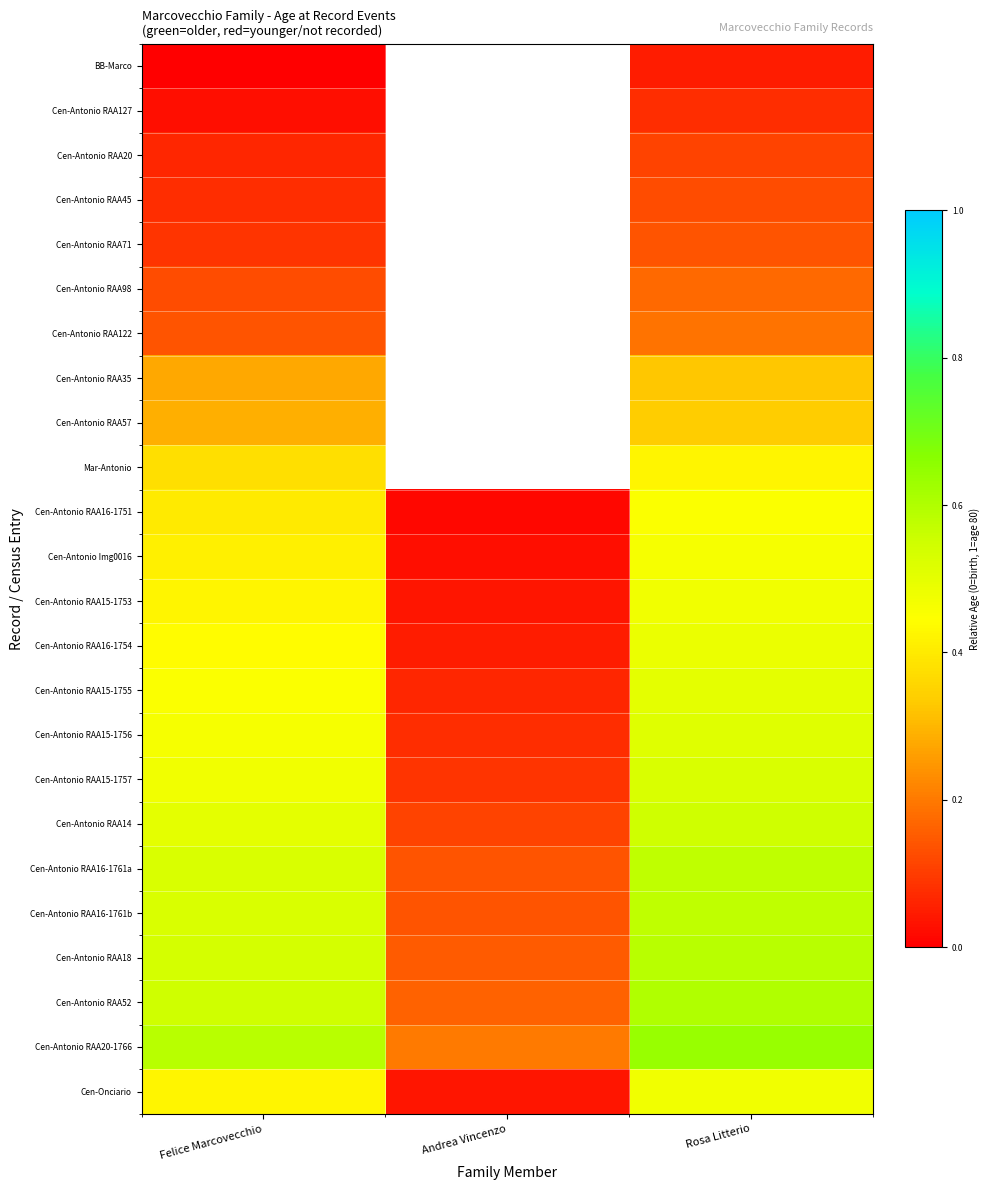

Which category has the highest value across all series?

Rosa Litterio